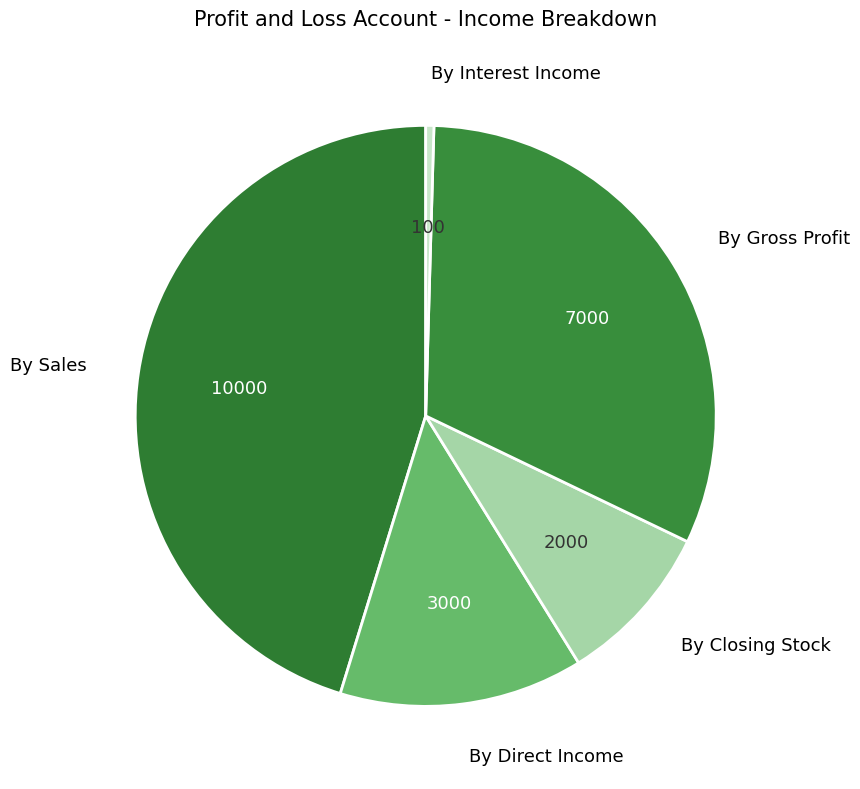

Count the number of slices in the pie.

5